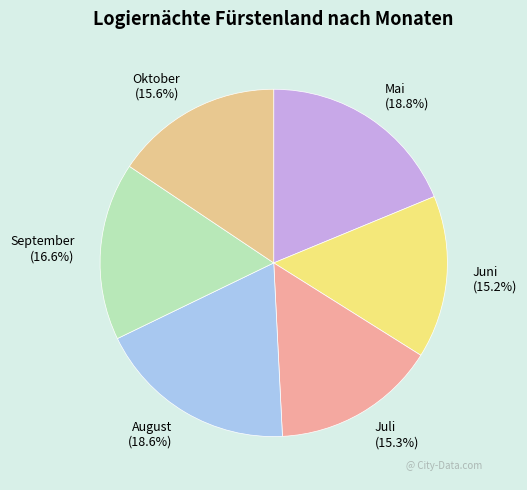

To the nearest percent, what is the difference between the largest and smallest slice percentages?

4%